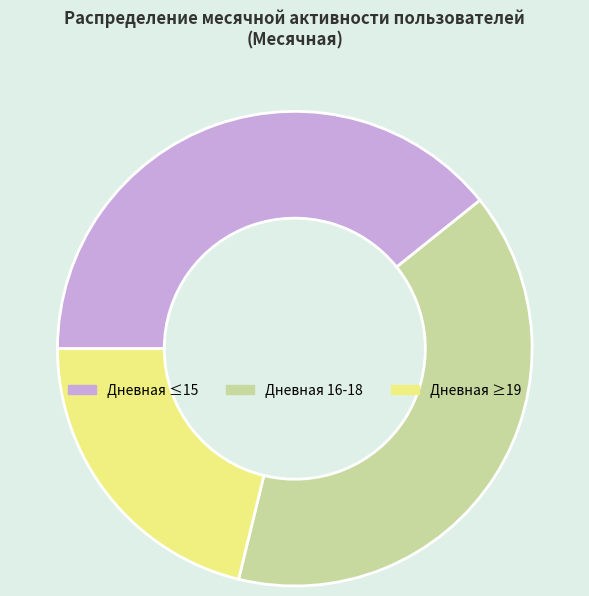

How many slices are in this pie chart?

3